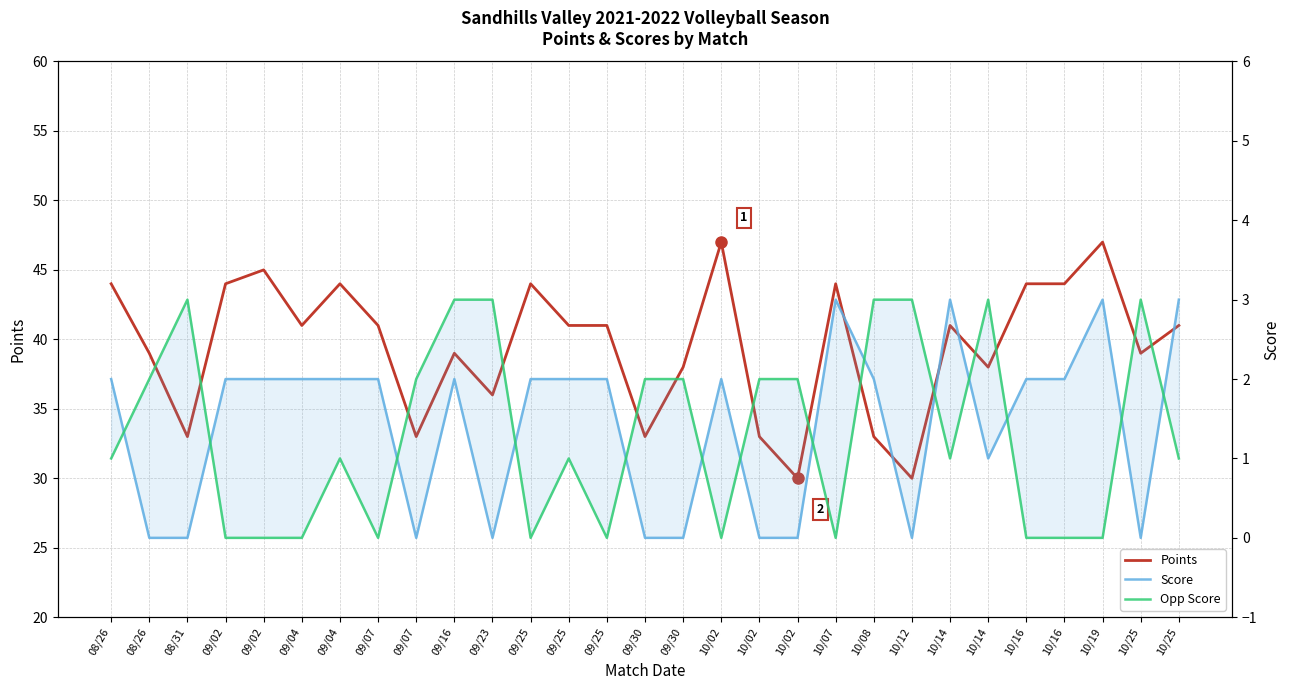

What is the maximum value shown in the chart?

47